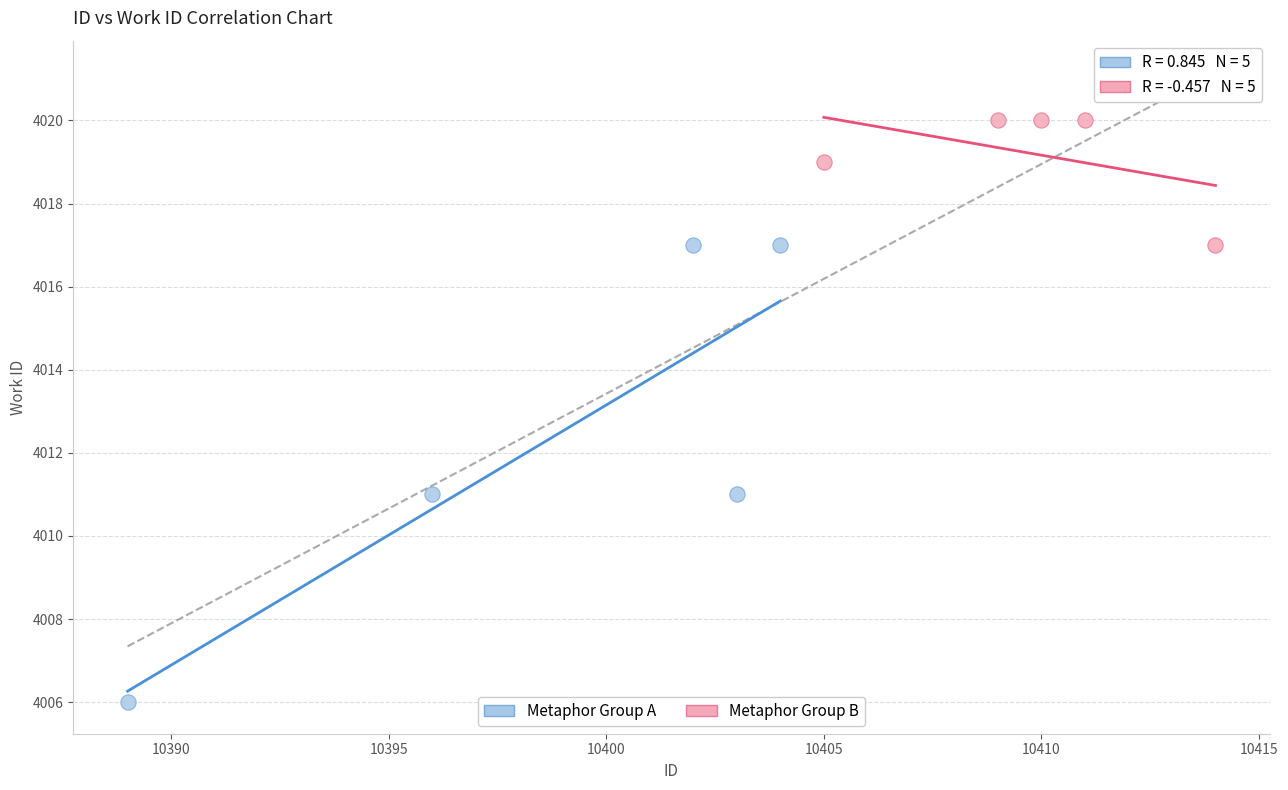

Which series reaches the maximum Y coordinate?

Metaphor Group B